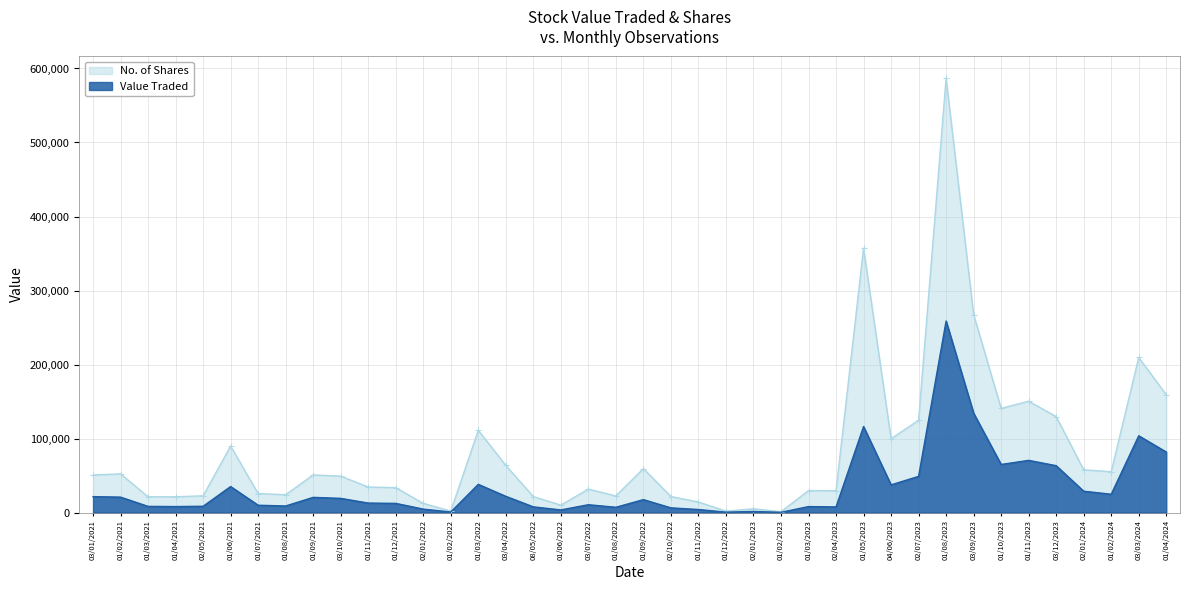

Is it true that Value Traded equals 3430 at 01/03/2021?

False